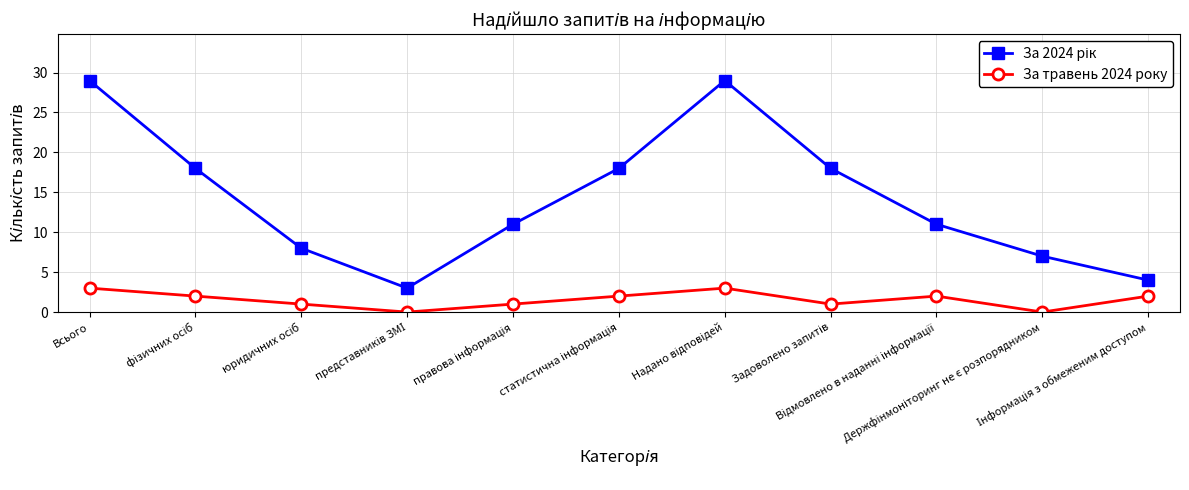

Count the number of data series in this chart.

2